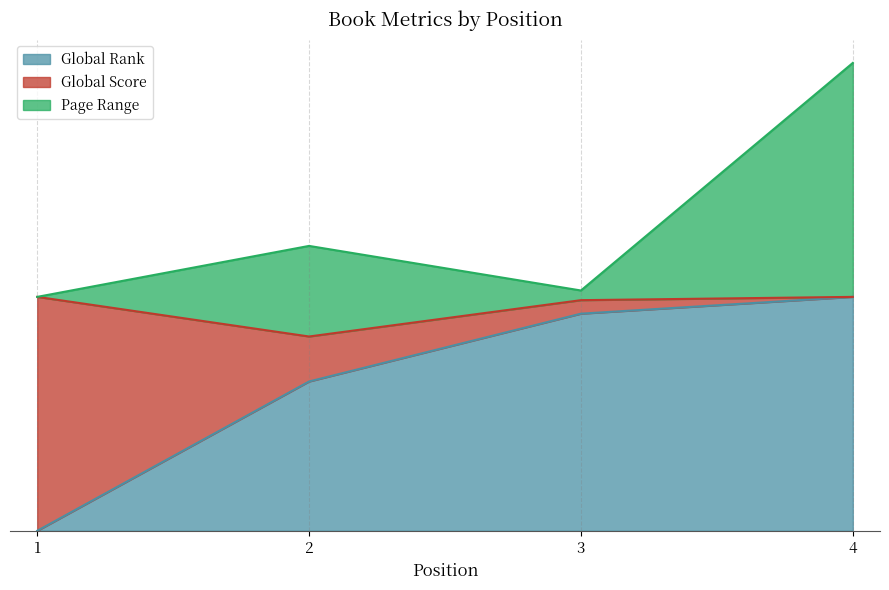

Which label corresponds to the smallest value in the chart?

1